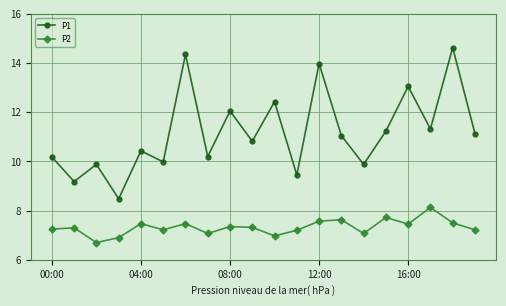

Rank the series by their average value, from lowest to highest.

P2, P1